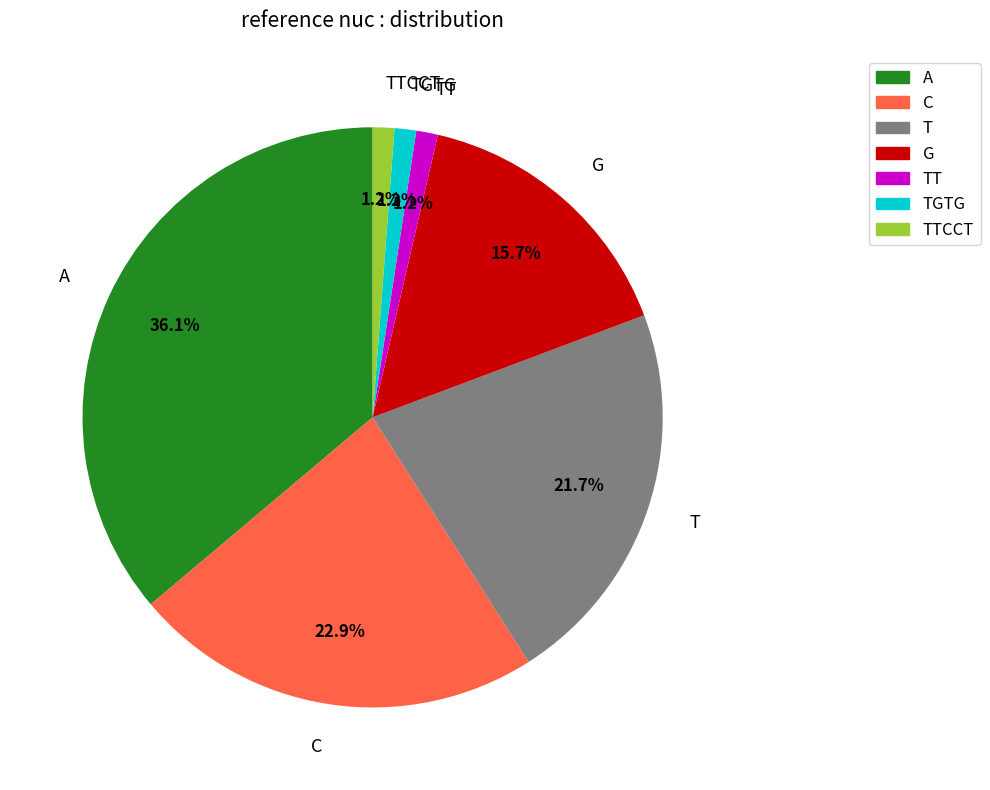

How many slices are in this pie chart?

7